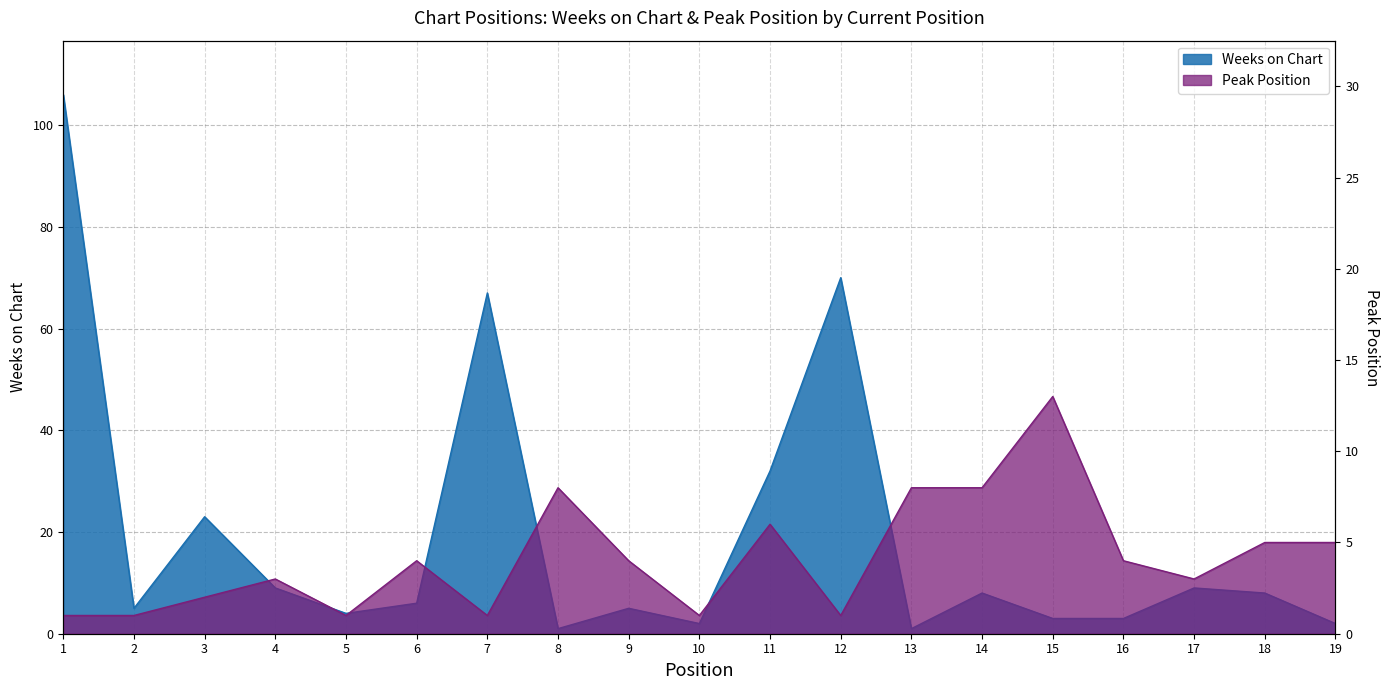

True or false: Peak Position and Weeks on Chart cross at least once.

True